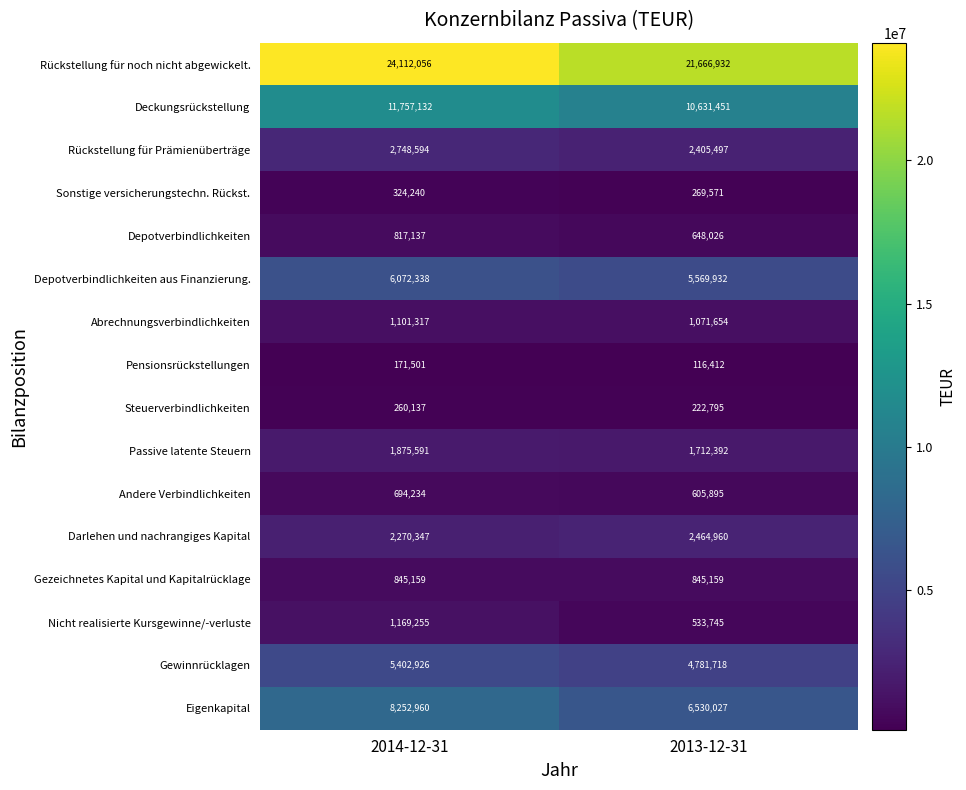

Is it true that Gezeichnetes Kapital und Kapitalrücklage equals 845159 at 2014-12-31?

True